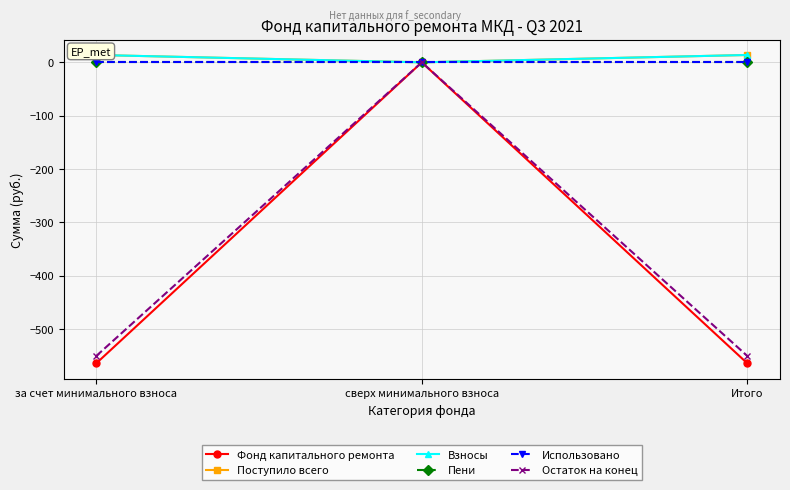

Reading right to left, extract all data points from this chart.

Фонд капитального ремонта: Итого=-564.5	сверх минимального взноса=0.0	за счет минимального взноса=-564.5
Поступило всего: Итого=13.8	сверх минимального взноса=0.0	за счет минимального взноса=13.8
Взносы: Итого=13.8	сверх минимального взноса=0.0	за счет минимального взноса=13.8
Пени: Итого=0.0	сверх минимального взноса=0.0	за счет минимального взноса=0.0
Использовано: Итого=0.0	сверх минимального взноса=0.0	за счет минимального взноса=0.0
Остаток на конец: Итого=-550.7	сверх минимального взноса=0.0	за счет минимального взноса=-550.7